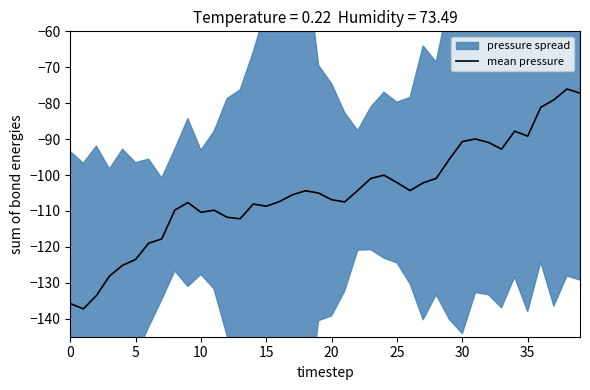

What is the sum of all values?

-4200.0